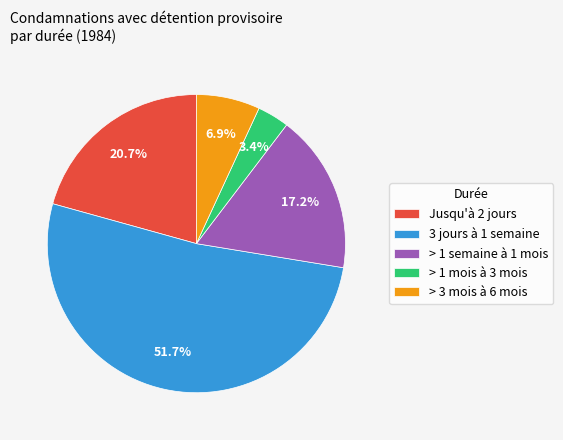

Do 3 jours à 1 semaine and Jusqu'à 2 jours together represent more than half of the pie?

Yes